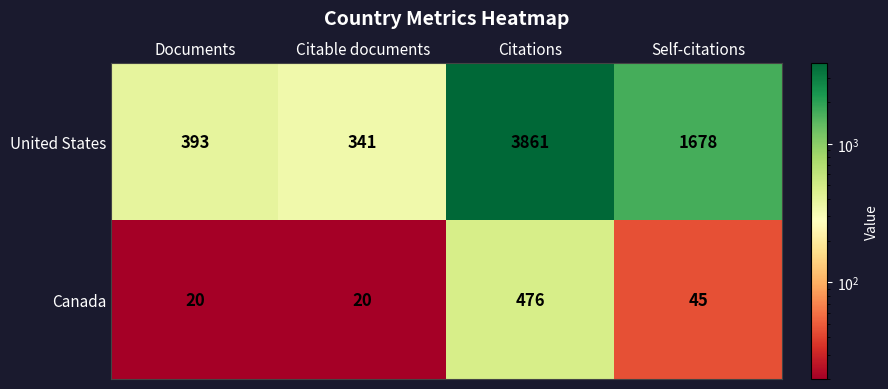

The Canada series shows 476 at Citations. True or false?

True